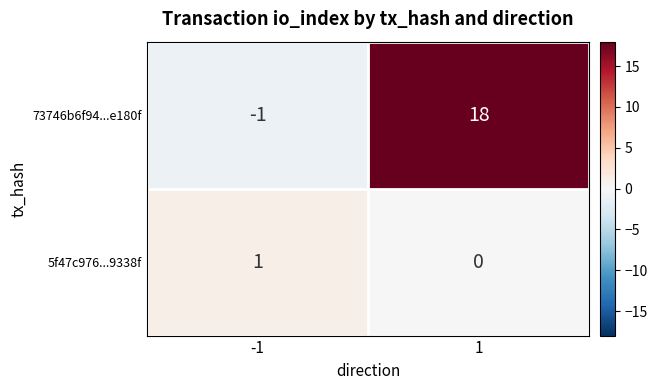

How many data points does each series have?

2